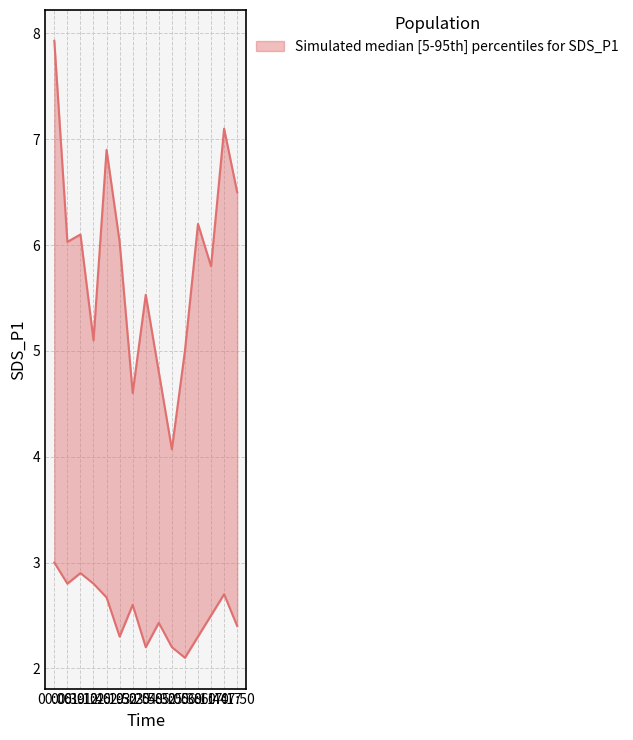

Reading right to left, list all the values displayed in this chart.

SDS_P1_upper: 07:50=6.5	07:17=7.1	06:44=5.8	06:11=6.2	05:38=5.0	05:05=4.1	04:32=4.8	03:58=5.5	03:25=4.6	02:52=6.0	02:19=6.9	01:46=5.1	01:12=6.1	00:39=6.0	00:06=7.9
SDS_P1_lower: 07:50=2.4	07:17=2.7	06:44=2.5	06:11=2.3	05:38=2.1	05:05=2.2	04:32=2.4	03:58=2.2	03:25=2.6	02:52=2.3	02:19=2.7	01:46=2.8	01:12=2.9	00:39=2.8	00:06=3.0